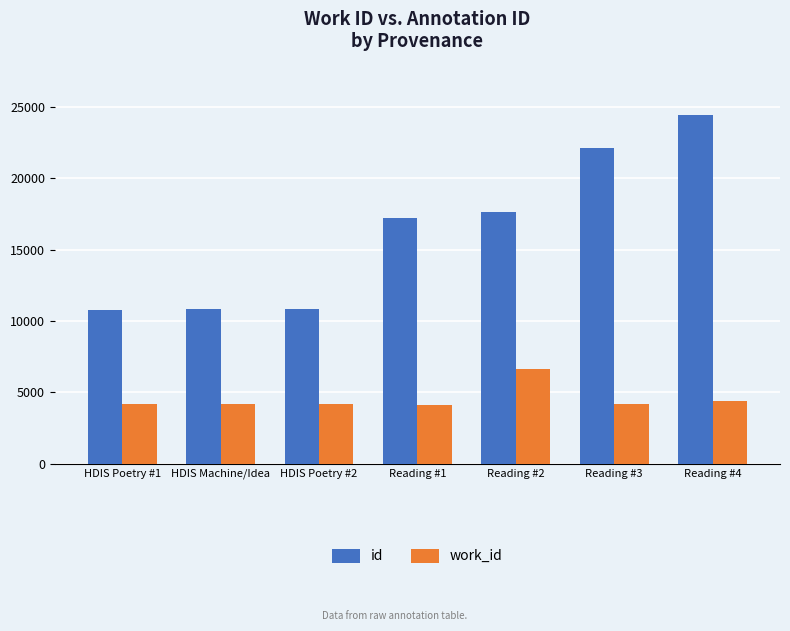

Rank the series by their maximum value, from lowest to highest.

work_id, id